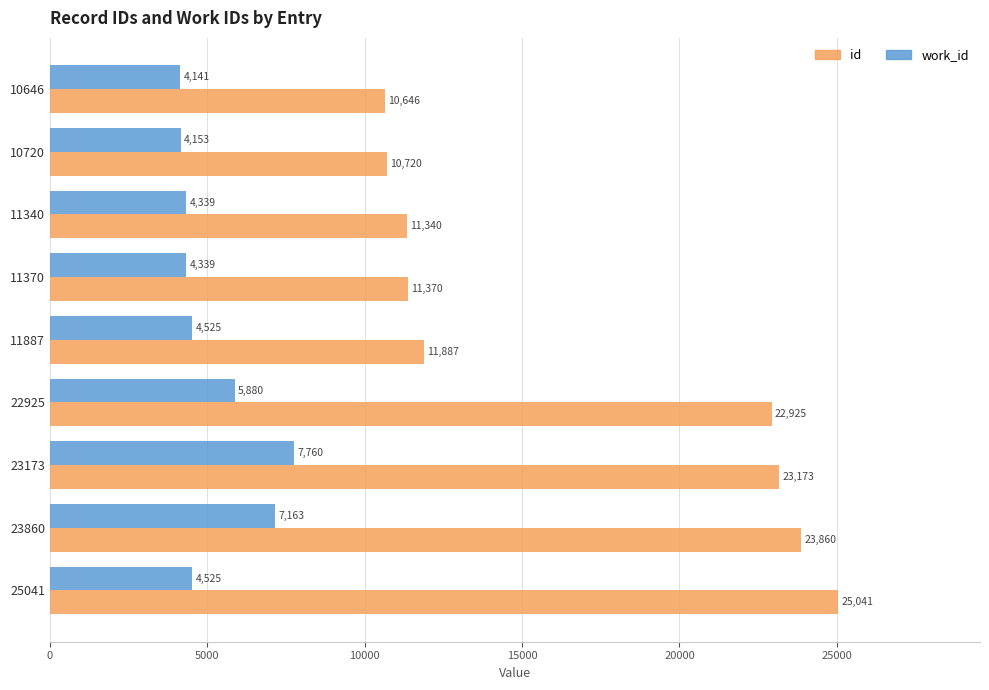

Which series changed the most between 23173 and 25041?

work_id